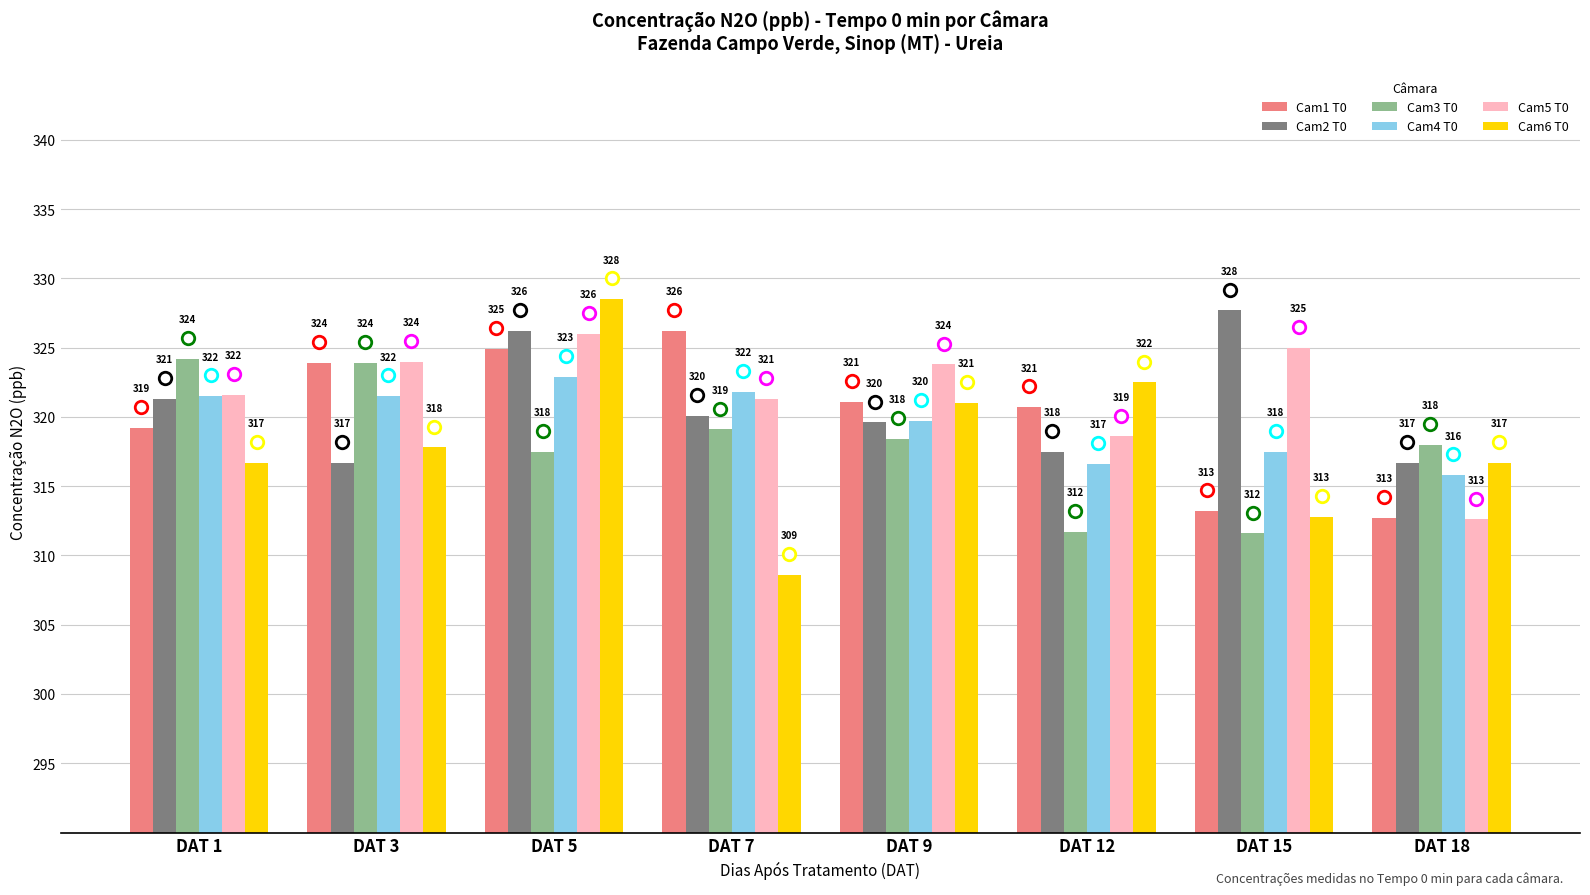

Is the value of Cam5 T0 at DAT 12 greater than the value of Cam4 T0 at DAT 5?

No